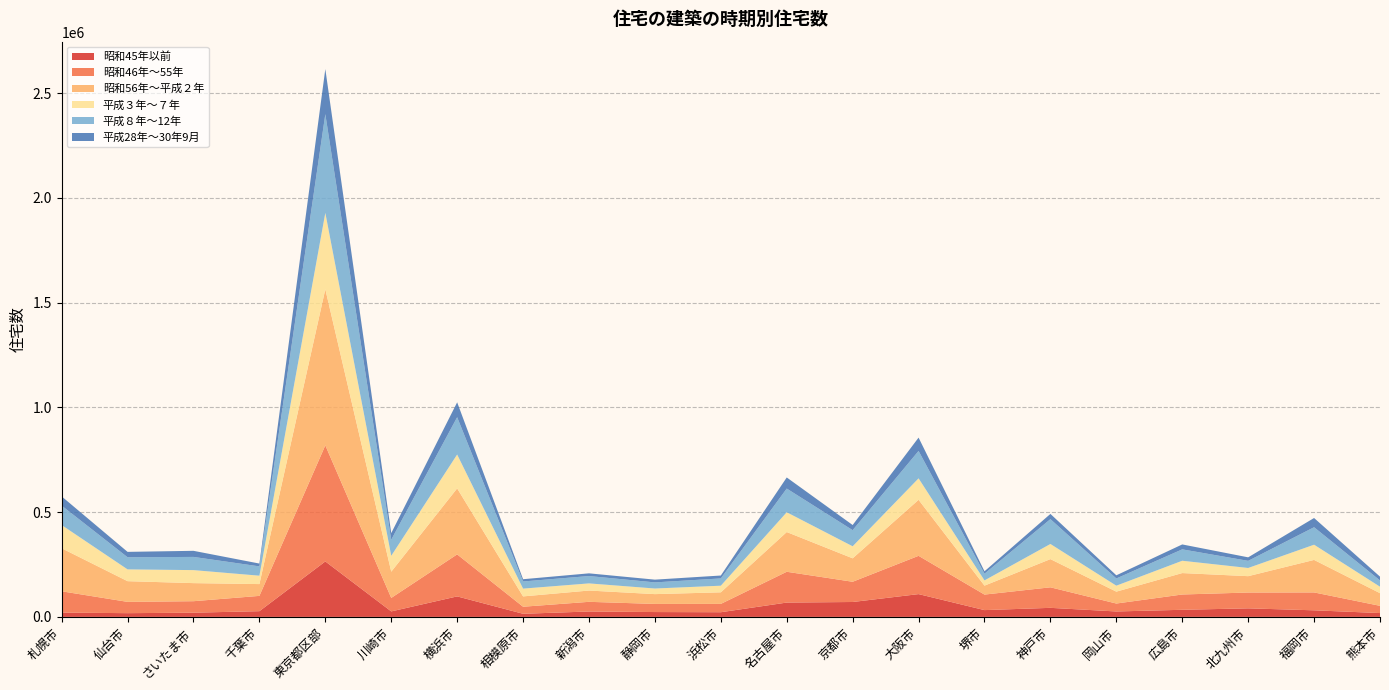

Reading right to left, transcribe all the data shown in this chart.

昭和45年以前: 熊本市=18300	福岡市=31400	北九州市=40800	広島市=33900	岡山市=25900	神戸市=43200	堺市=32400	大阪市=108800	京都市=71100	名古屋市=68400	浜松市=22300	静岡市=23100	新潟市=25800	相模原市=14900	横浜市=97800	川崎市=26200	東京都区部=264800	千葉市=27300	さいたま市=20100	仙台市=17800	札幌市=20600
昭和46年～55年: 熊本市=34500	福岡市=85400	北九州市=75500	広島市=73000	岡山市=37900	神戸市=98000	堺市=74100	大阪市=182700	京都市=96600	名古屋市=147000	浜松市=39700	静岡市=38800	新潟市=46100	相模原市=33600	横浜市=200600	川崎市=64300	東京都区部=554000	千葉市=73000	さいたま市=54800	仙台市=53900	札幌市=101600
昭和56年～平成２年: 熊本市=60400	福岡市=155200	北九州市=78100	広島市=102300	岡山市=56700	神戸市=134600	堺市=42700	大阪市=267400	京都市=111900	名古屋市=189600	浜松市=55300	静岡市=46800	新潟市=53900	相模原市=49300	横浜市=315000	川崎市=125200	東京都区部=745200	千葉市=56300	さいたま市=86300	仙台市=98800	札幌市=205400
平成３年～７年: 熊本市=30900	福岡市=72600	北九州市=39100	広島市=58800	岡山市=28500	神戸市=72300	堺市=25000	大阪市=102500	京都市=57500	名古屋市=94500	浜松市=31600	静岡市=26800	新潟市=34100	相模原市=37200	横浜市=161800	川崎市=76000	東京都区部=364600	千葉市=40100	さいたま市=62100	仙台市=56300	札幌市=110800
平成８年～12年: 熊本市=30000	福岡市=83400	北九州市=34000	広島市=54400	岡山市=34400	神戸市=118500	堺市=31900	大阪市=130800	京都市=76900	名古屋市=113100	浜松市=34700	静岡市=29200	新潟市=35100	相模原市=34100	横浜市=178000	川崎市=76600	東京都区部=471400	千葉市=44400	さいたま市=63000	仙台市=57900	札幌市=92800
平成28年～30年9月: 熊本市=18100	福岡市=44100	北九州市=16800	広島市=23500	岡山市=15100	神戸市=25000	堺市=11600	大阪市=63600	京都市=24600	名古屋市=53000	浜松市=13900	静岡市=13100	新潟市=12900	相模原市=10800	横浜市=71100	川崎市=31500	東京都区部=215200	千葉市=13500	さいたま市=29100	仙台市=25700	札幌市=44000